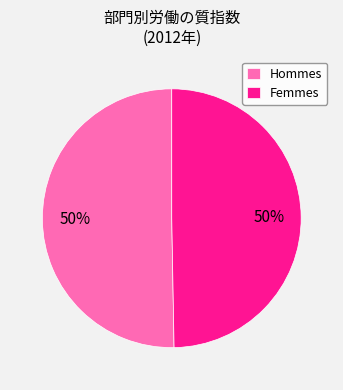

The Femmes slice represents 50% of the pie. True or false?

True